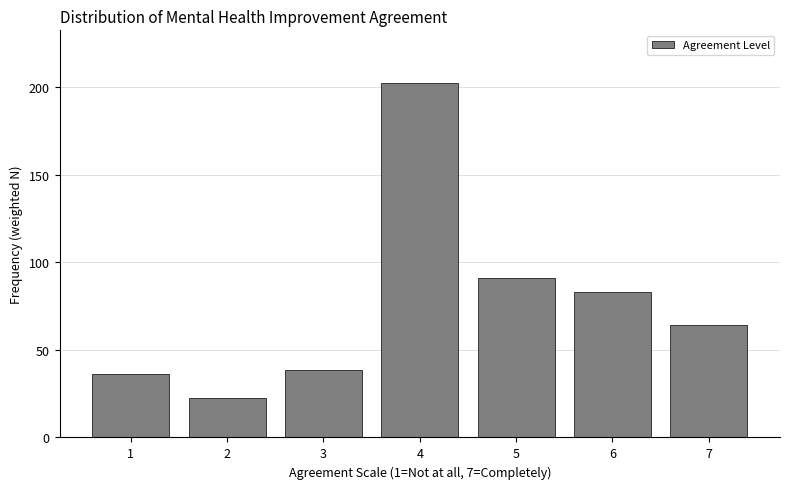

Reading left to right, what are all the values shown in this chart?

35.9	22.3	38.3	202.2	91.2	83.2	64.5